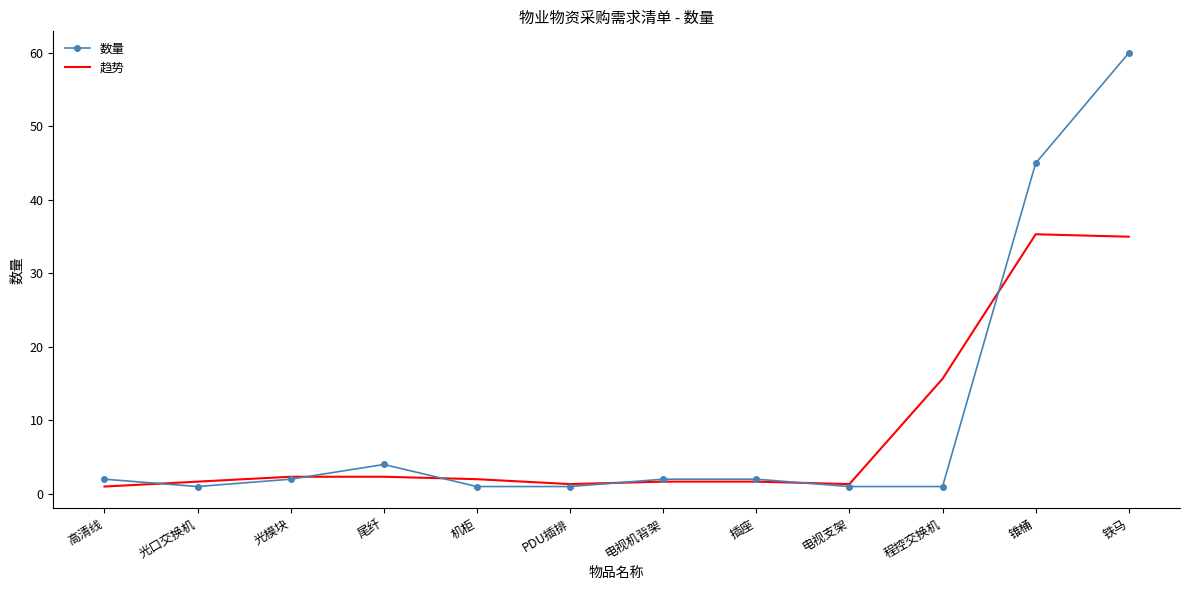

Rank the series by their maximum value, from highest to lowest.

数量, 趋势